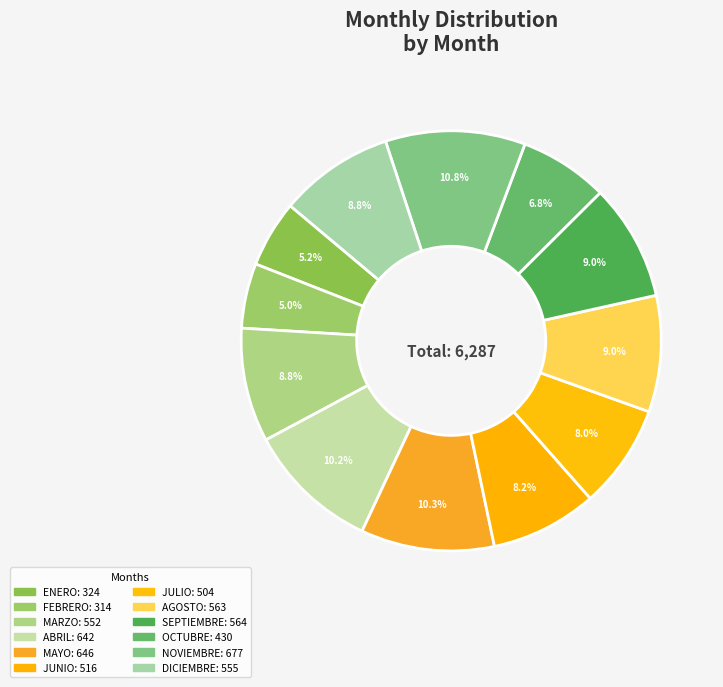

How many segments does this pie chart have?

12